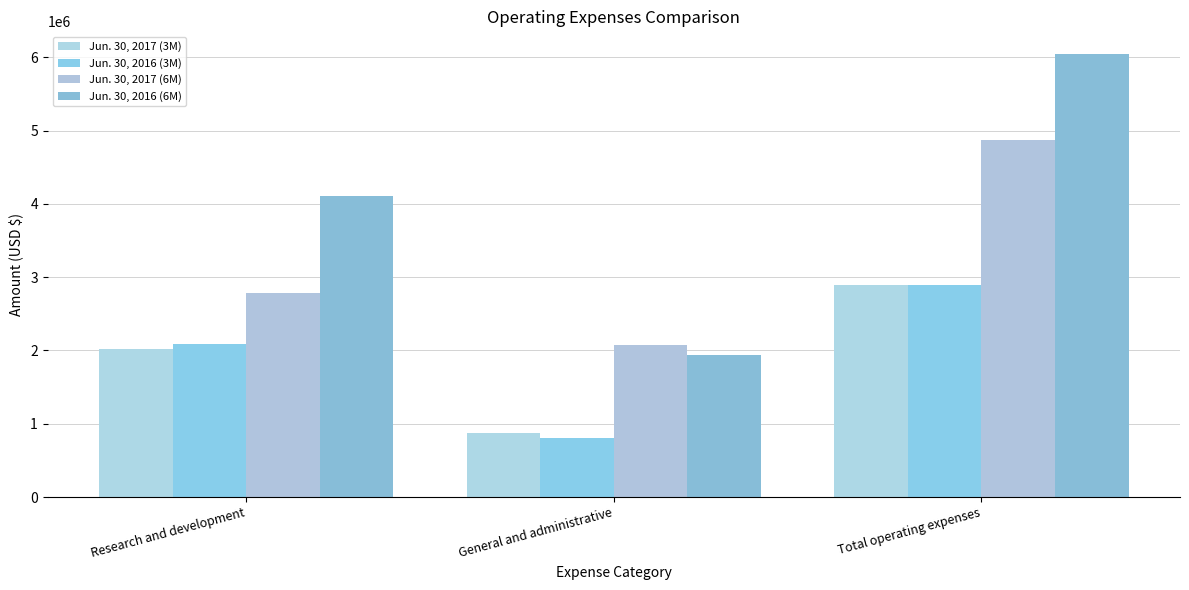

How many series are shown in this chart?

4